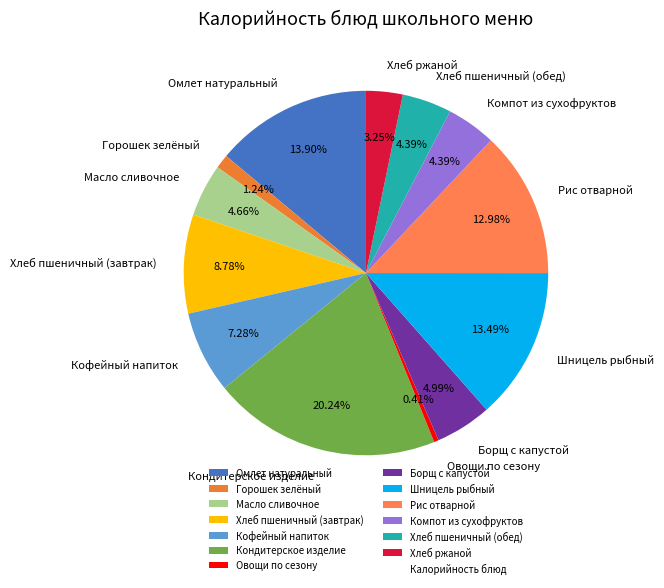

Do Масло сливочное and Хлеб пшеничный (обед) together represent more than half of the pie?

No